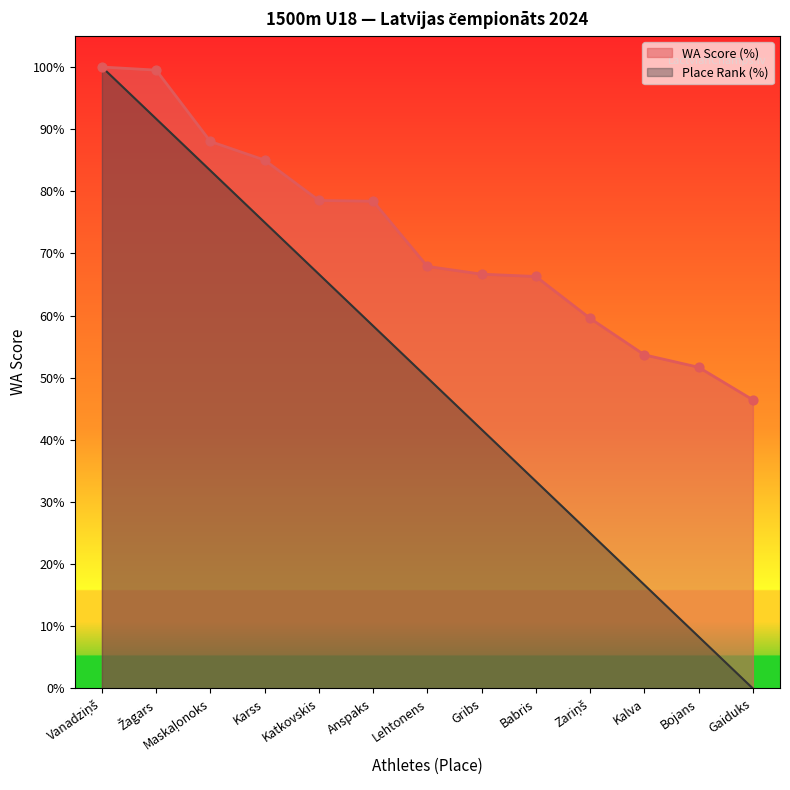

Is the value of Place at Bojans greater than the value of WA Score at Gaiduks?

No